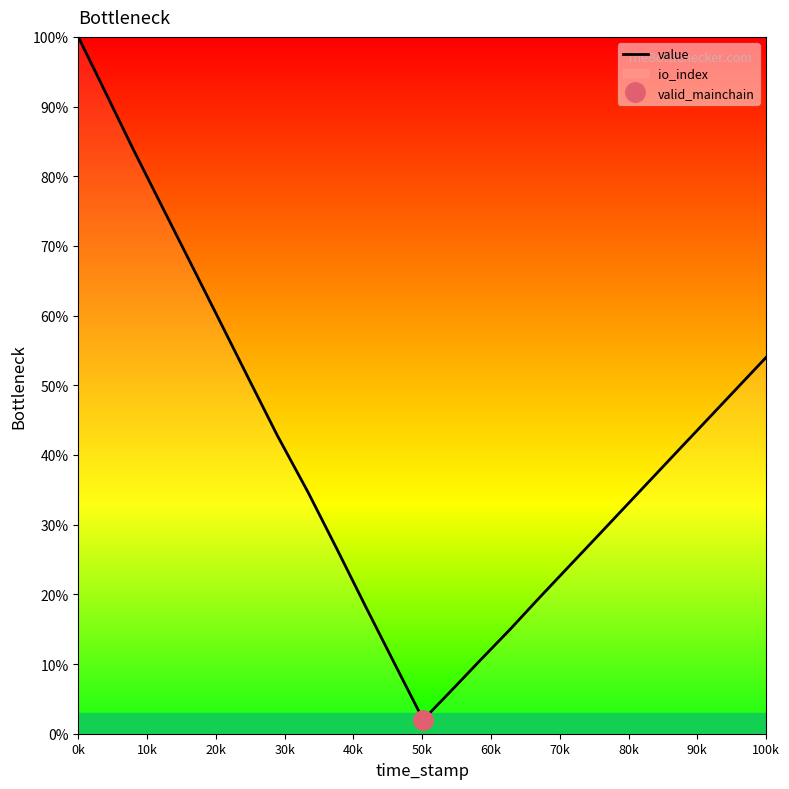

At which label does value reach its peak?

0k